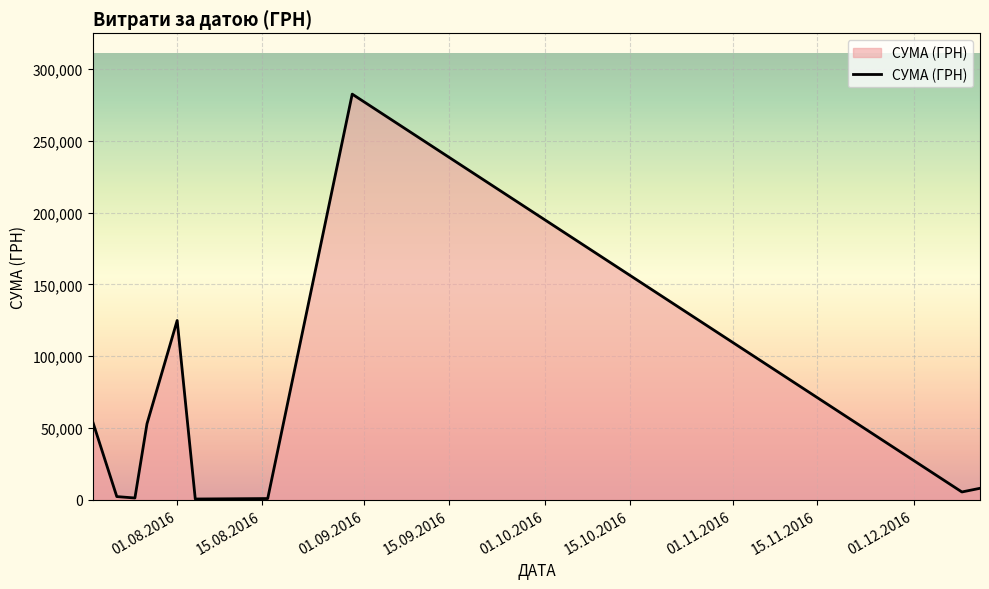

How many distinct data groups are displayed?

1